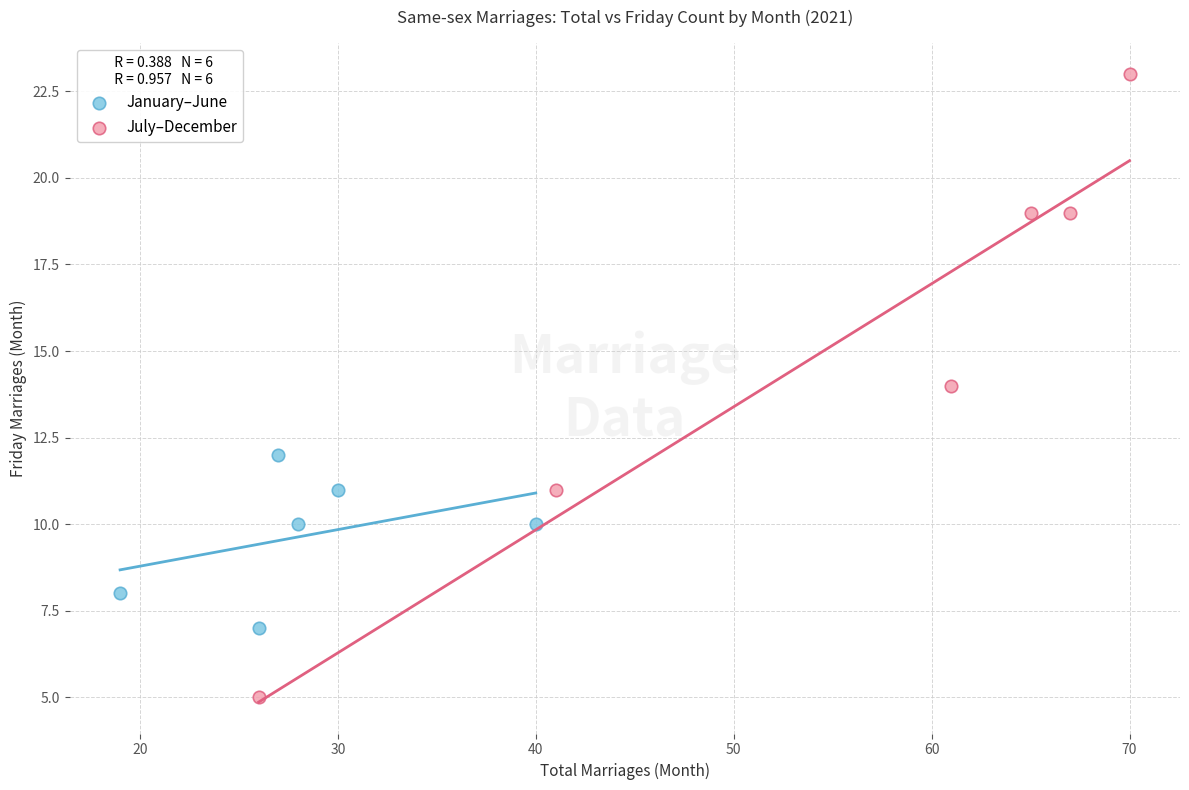

Which series has the widest spread of Y values?

July–December